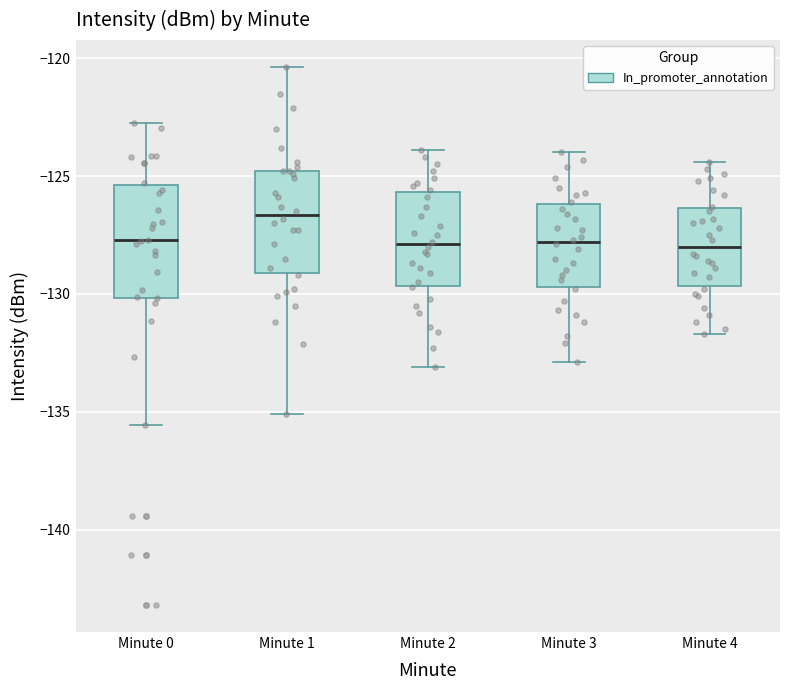

Reading left to right, transcribe this box plot: for each box, give where its median line is, the range the box spans, and where its two whiskers end, as read against the y-axis. The values are not printed on the chart, so give them approximately, as read against the axis.

Minute 0: median -127.5, box -130.0 to -125.5, whiskers -135.5 to -123.0
Minute 1: median -126.5, box -129.0 to -125.0, whiskers -135.0 to -120.5
Minute 2: median -128.0, box -129.5 to -125.5, whiskers -133.0 to -124.0
Minute 3: median -128.0, box -129.5 to -126.0, whiskers -133.0 to -124.0
Minute 4: median -128.0, box -129.5 to -126.5, whiskers -131.5 to -124.5